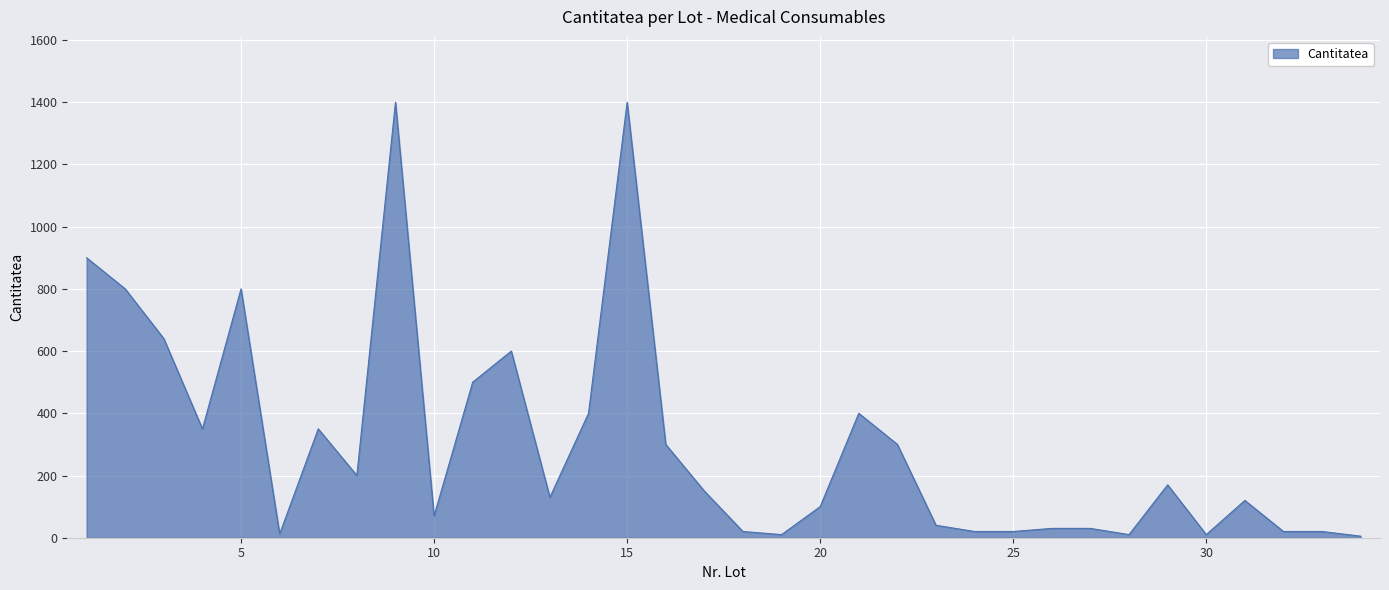

True or false: the data has more than 1 interior local peaks.

True